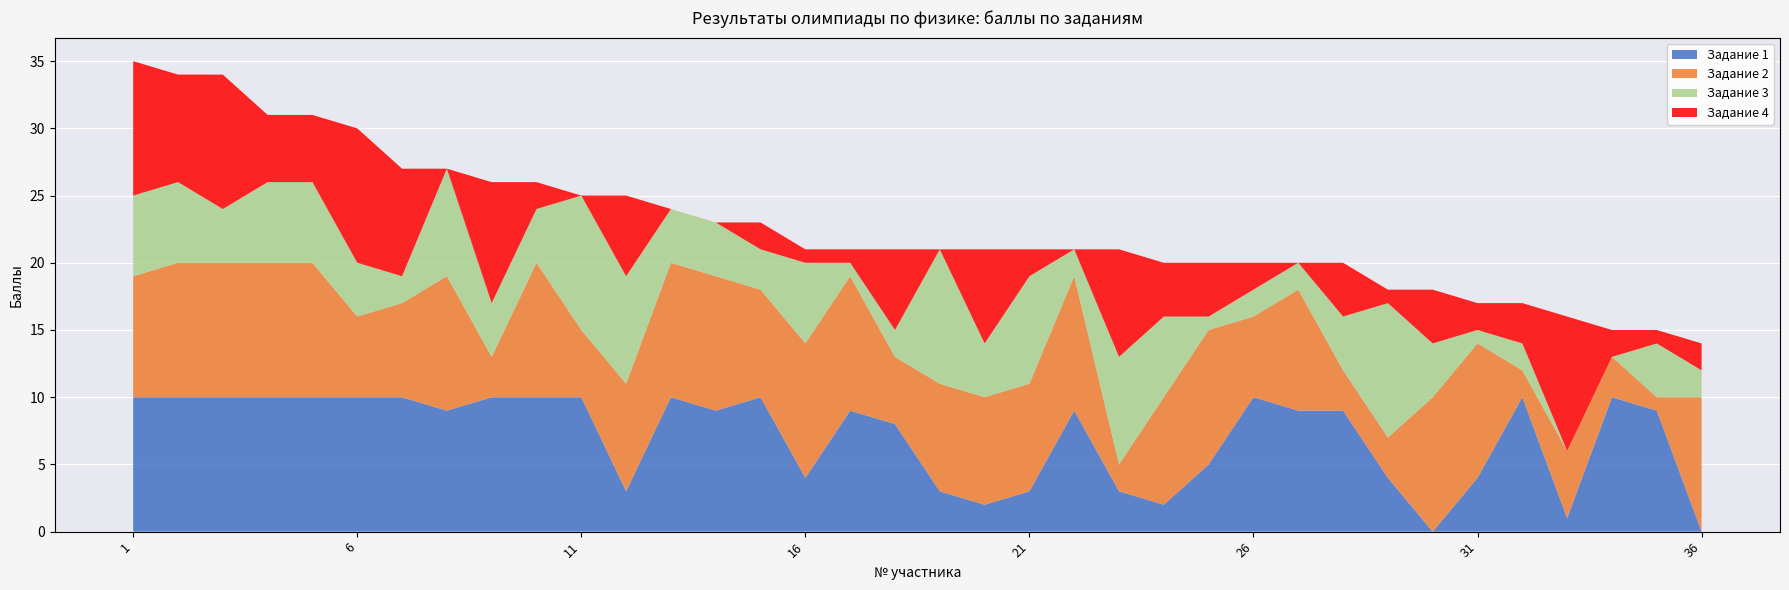

Reading left to right, list all the values displayed in this chart.

Задание 1: 1=10	2=10	3=10	4=10	5=10	6=10	7=10	8=9	9=10	10=10	11=10	12=3	13=10	14=9	15=10	16=4	17=9	18=8	19=3	20=2	21=3	22=9	23=3	24=2	25=5	26=10	27=9	28=9	29=4	30=0	31=4	32=10	33=1	34=10	35=9	36=0
Задание 2: 1=9	2=10	3=10	4=10	5=10	6=6	7=7	8=10	9=3	10=10	11=5	12=8	13=10	14=10	15=8	16=10	17=10	18=5	19=8	20=8	21=8	22=10	23=2	24=8	25=10	26=6	27=9	28=3	29=3	30=10	31=10	32=2	33=5	34=3	35=1	36=10
Задание 3: 1=6	2=6	3=4	4=6	5=6	6=4	7=2	8=8	9=4	10=4	11=10	12=8	13=4	14=4	15=3	16=6	17=1	18=2	19=10	20=4	21=8	22=2	23=8	24=6	25=1	26=2	27=2	28=4	29=10	30=4	31=1	32=2	33=0	34=0	35=4	36=2
Задание 4: 1=10	2=8	3=10	4=5	5=5	6=10	7=8	8=0	9=9	10=2	11=0	12=6	13=0	14=0	15=2	16=1	17=1	18=6	19=0	20=7	21=2	22=0	23=8	24=4	25=4	26=2	27=0	28=4	29=1	30=4	31=2	32=3	33=10	34=2	35=1	36=2